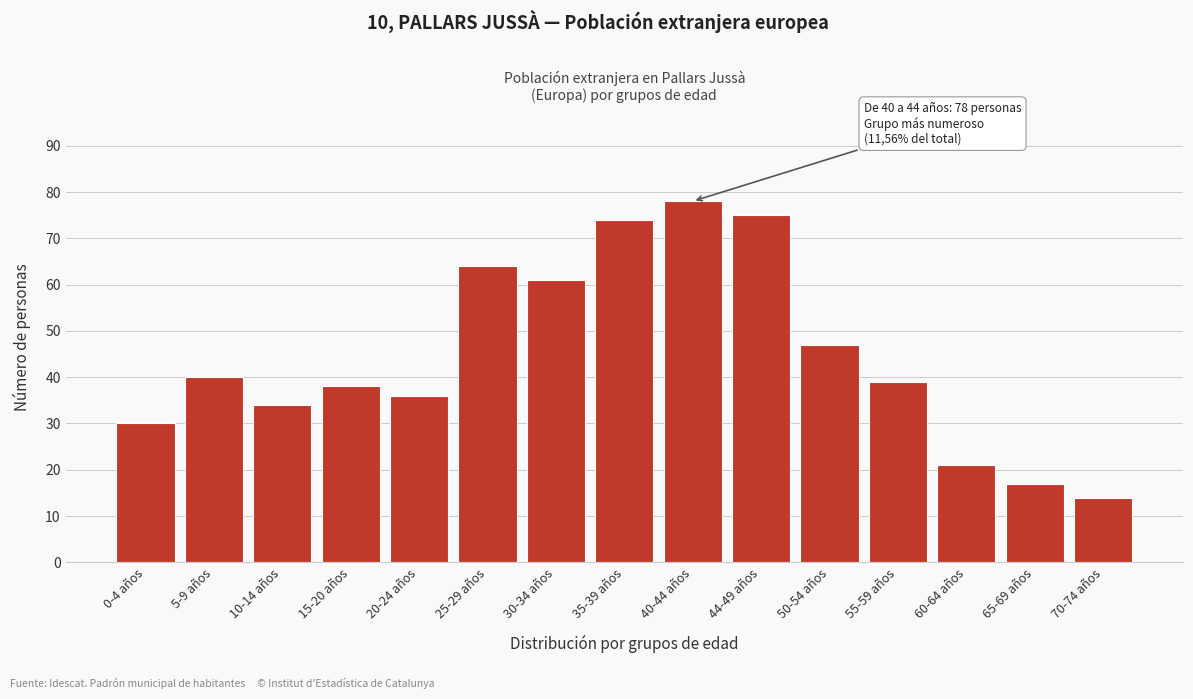

Reading right to left, what are all the values shown in this chart?

70-74 años=14	65-69 años=17	60-64 años=21	55-59 años=39	50-54 años=47	44-49 años=75	40-44 años=78	35-39 años=74	30-34 años=61	25-29 años=64	20-24 años=36	15-20 años=38	10-14 años=34	5-9 años=40	0-4 años=30